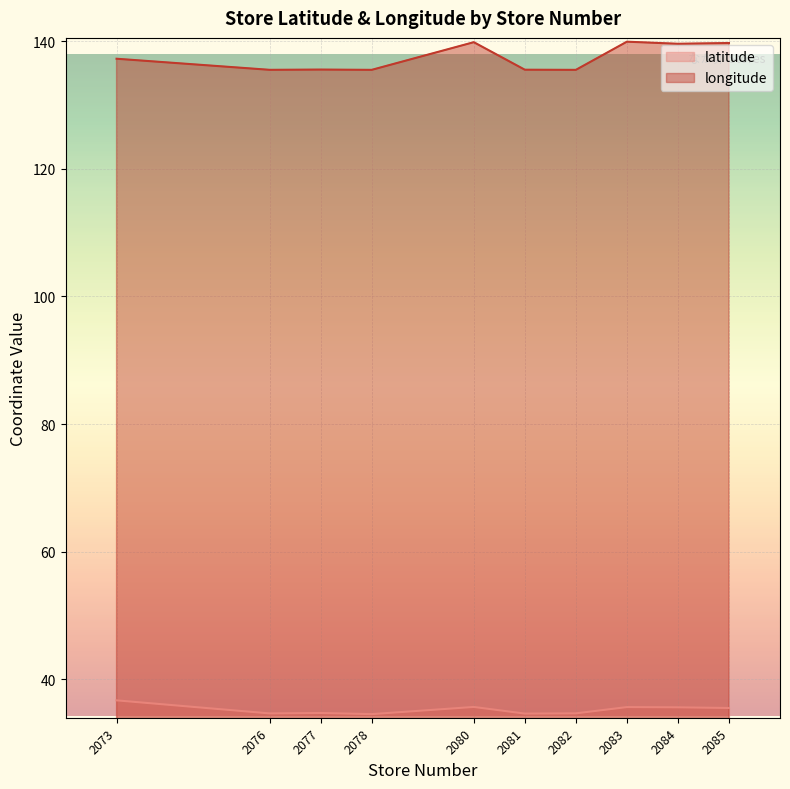

The value of longitude at 2080 is 139.8. True or false?

True